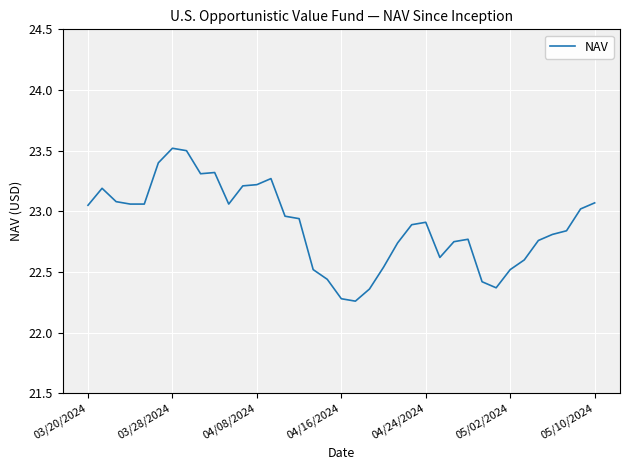

What is the difference between the maximum and minimum values?

1.3